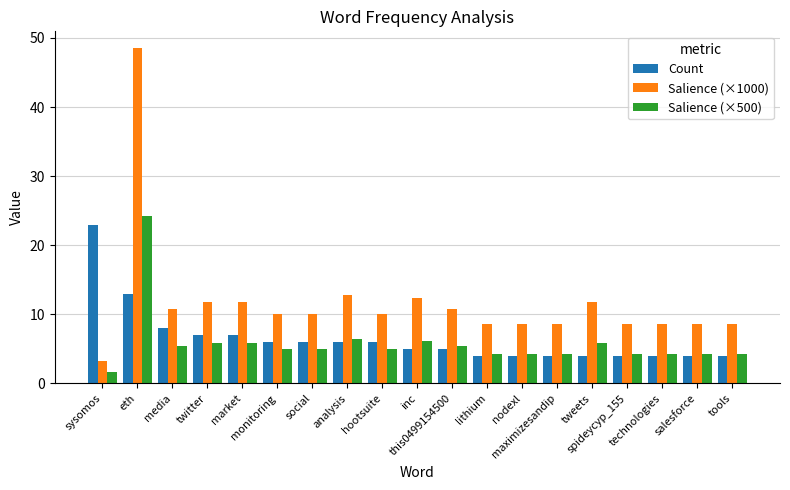

What is the average value of the Count series?

6.5